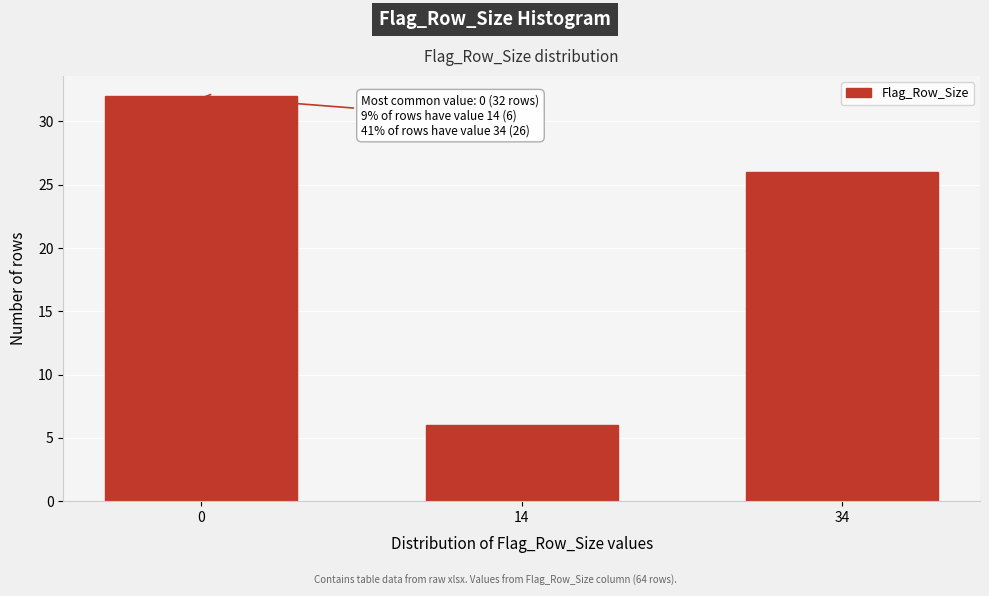

Reading left to right, what are all the values shown in this chart?

32	6	26